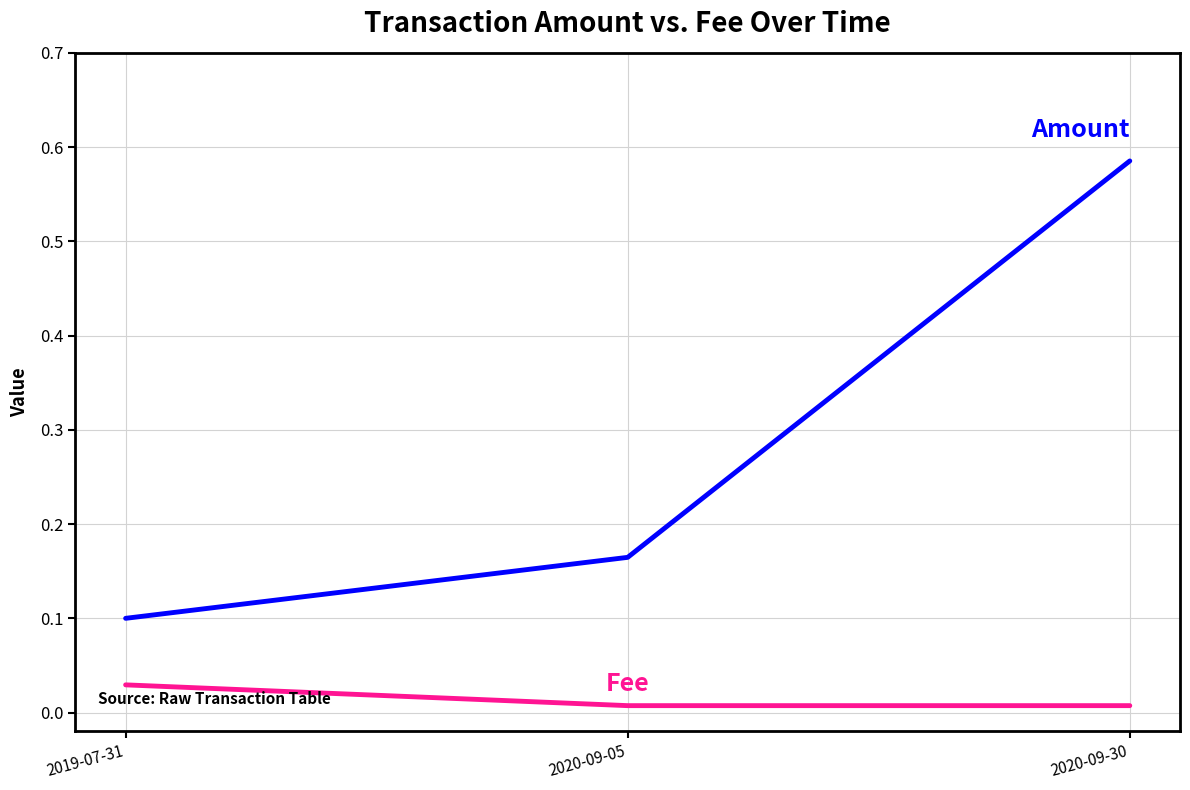

What position from the left is 2019-07-31?

1